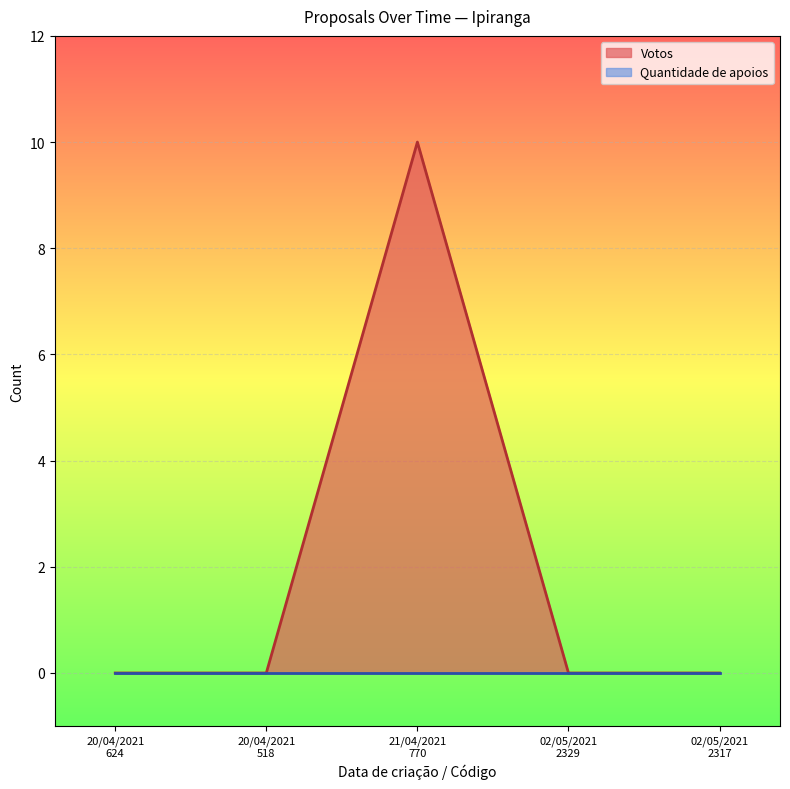

What is the label of the 4th point from the left?

02/05/2021
2329